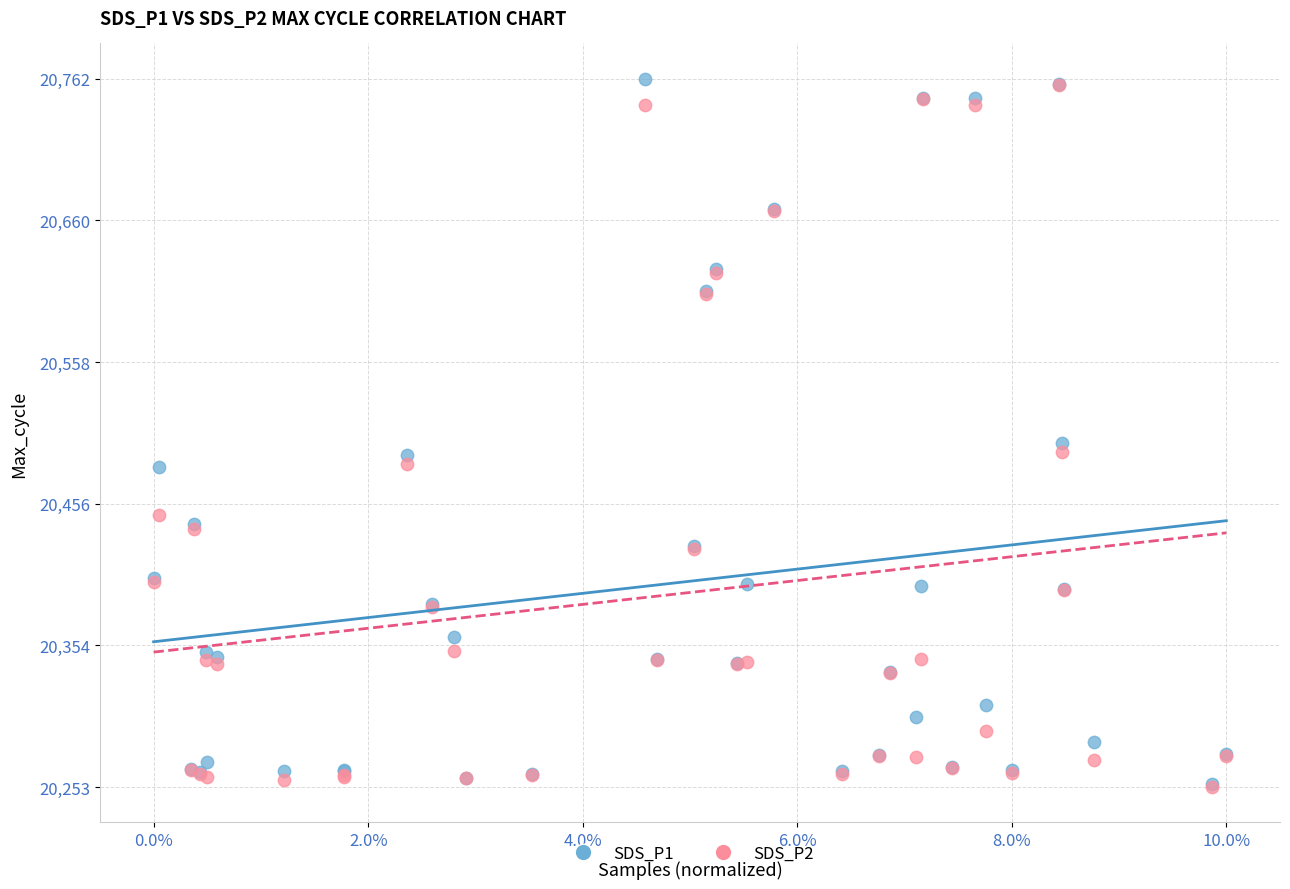

Across all series, what Y value is closest to 20507?

20500.0